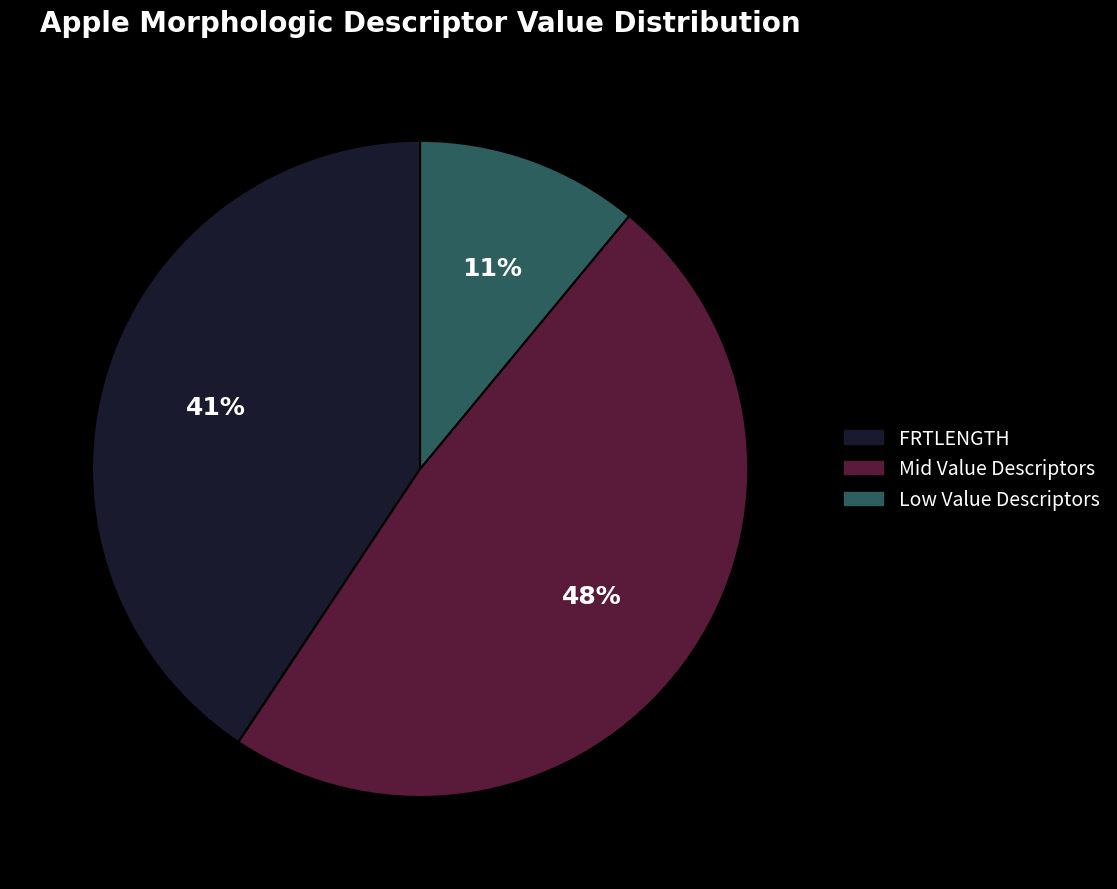

What percentage is the Low Value Descriptors slice, to the nearest percent?

11%